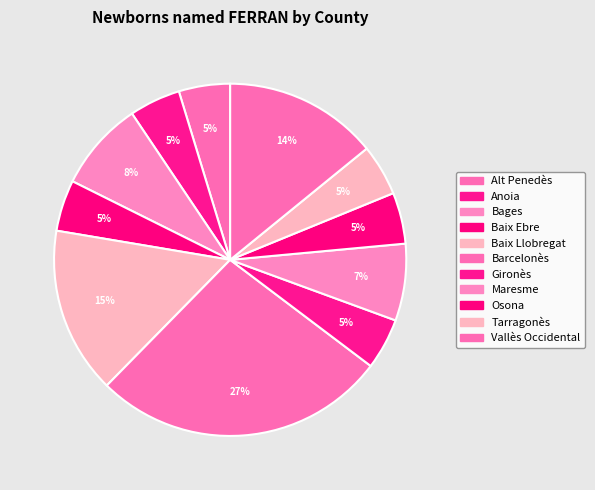

The Maresme slice represents 7% of the pie. True or false?

True